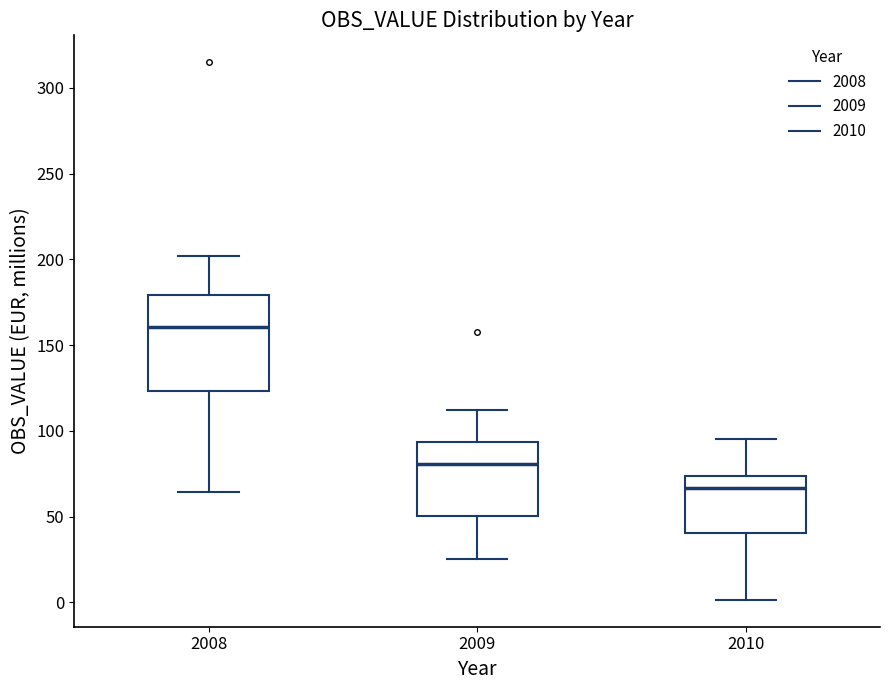

Which box is the tallest, from its lower edge to its upper edge?

2008